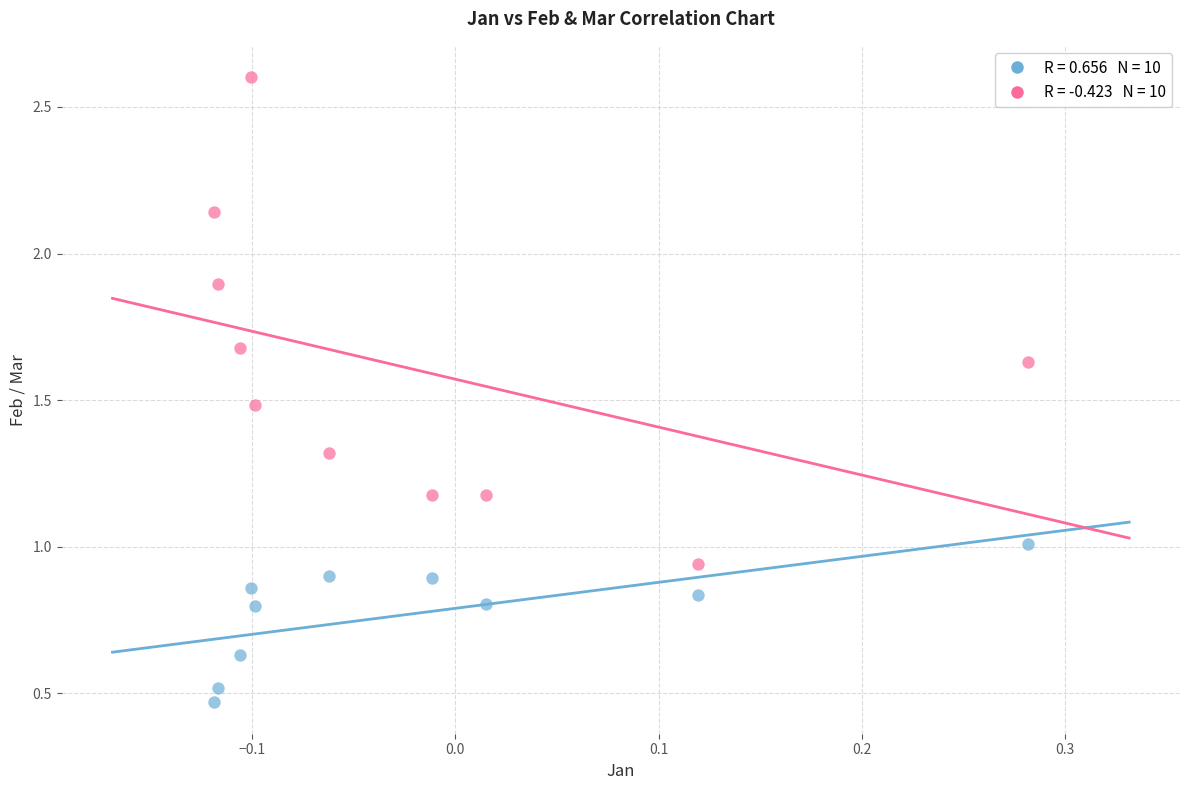

How many points are shown in the scatter plot?

20